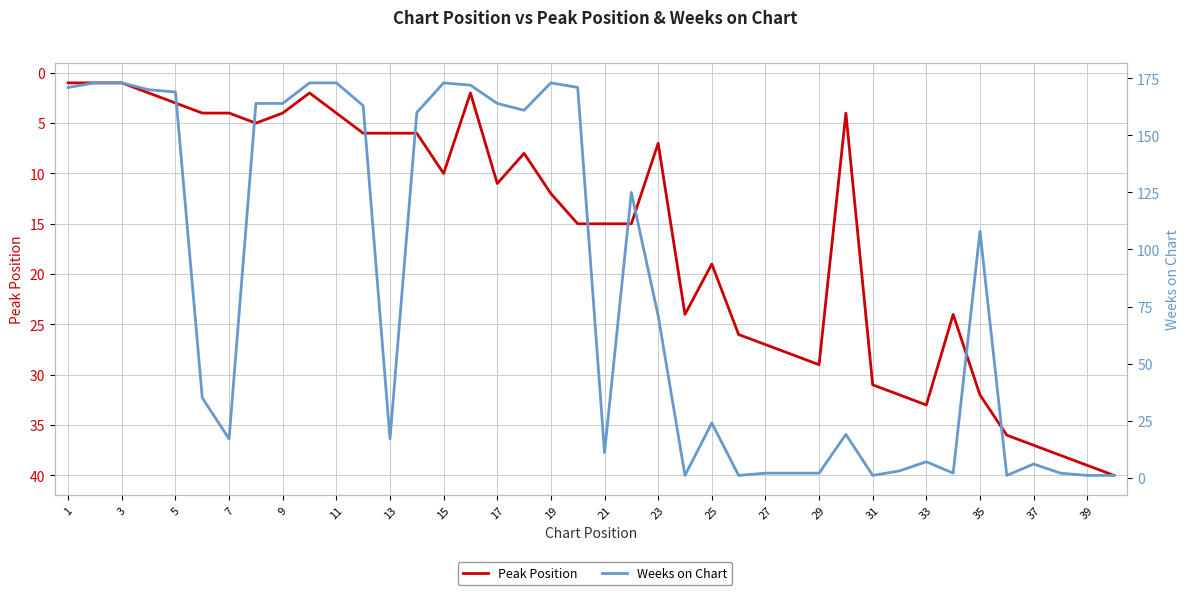

What is the sum of all Weeks on Chart values?

3326